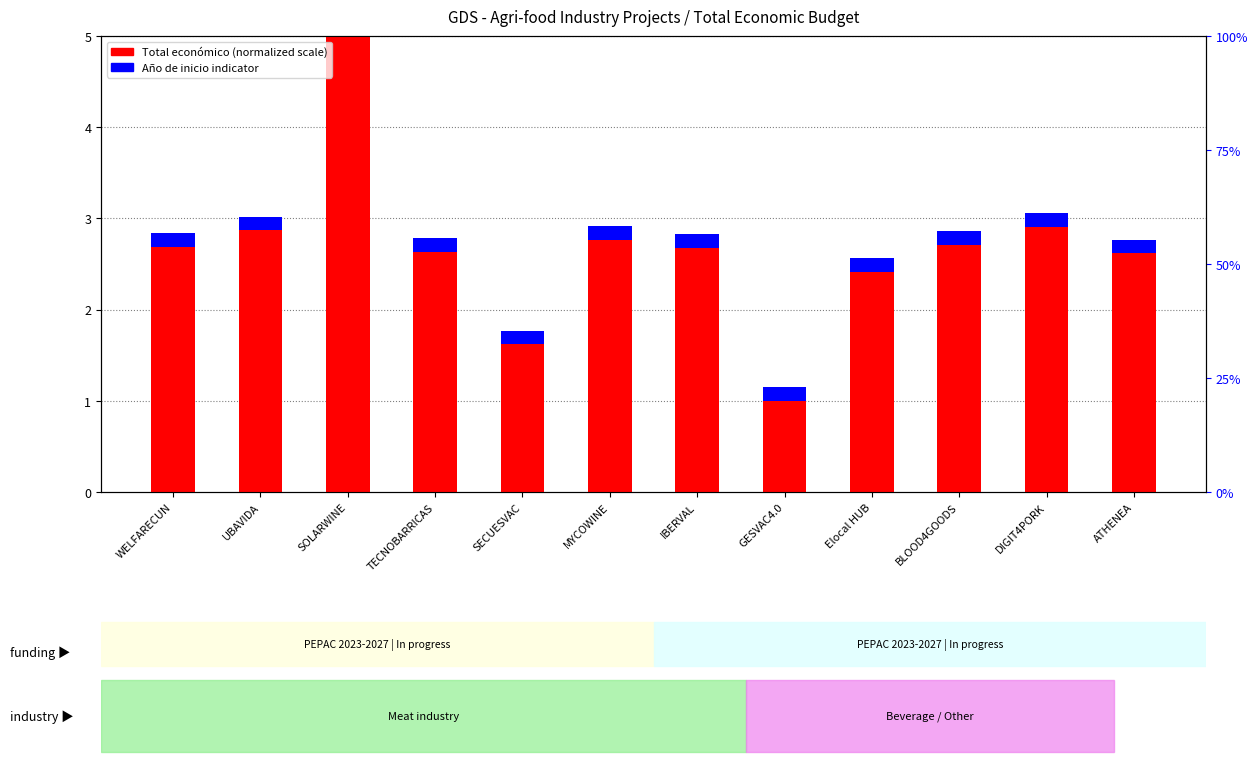

What is the label of the 5th bar from the left?

SECUESVAC